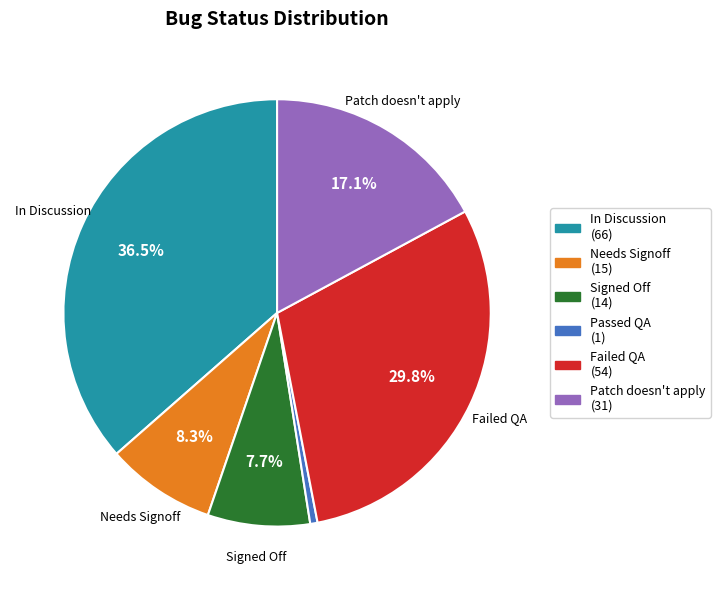

How many slices are in this pie chart?

6